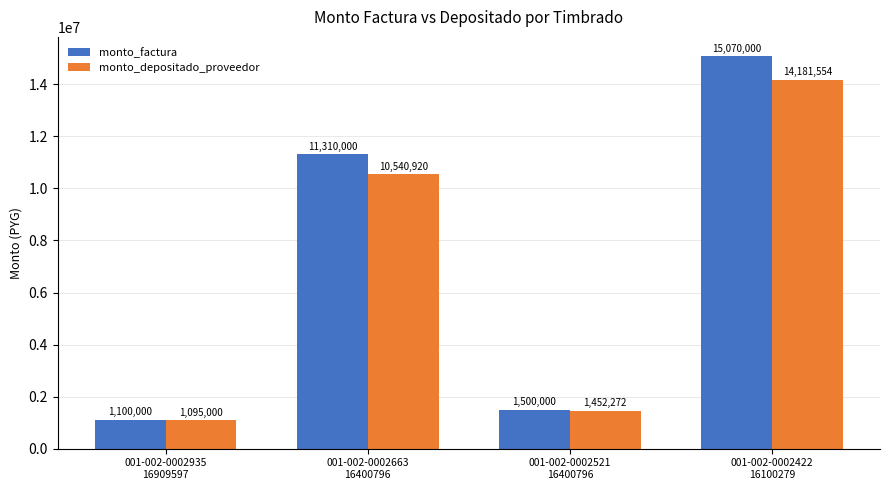

Reading left to right, list all the values displayed in this chart.

monto_factura: 001-002-0002935
16909597=1100000	001-002-0002663
16400796=11310000	001-002-0002521
16400796=1500000	001-002-0002422
16100279=15070000
monto_depositado_proveedor: 001-002-0002935
16909597=1095000	001-002-0002663
16400796=10540920	001-002-0002521
16400796=1452272	001-002-0002422
16100279=14181554